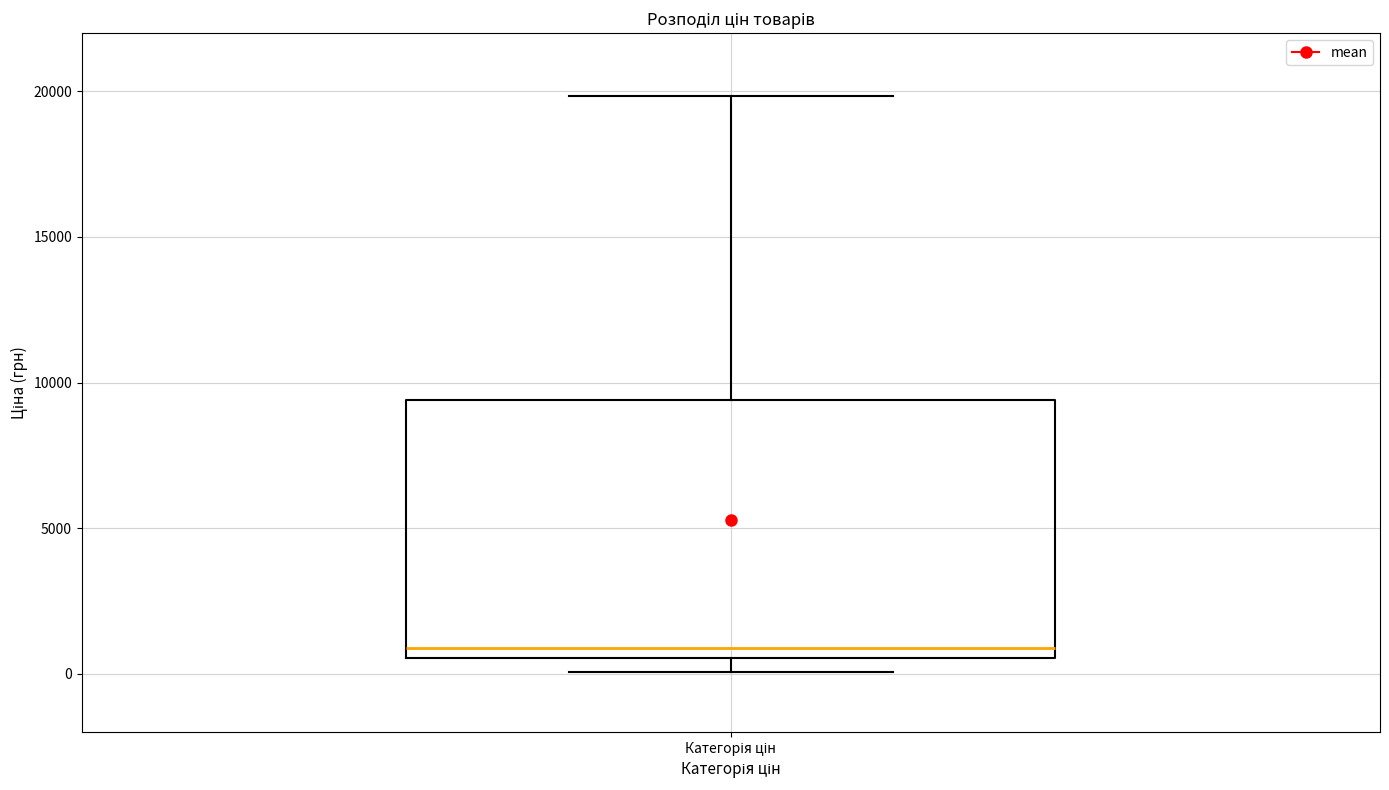

Read this box plot against the y-axis: the position of the median line, the range covered by the box, and the ends of both whiskers. The values are not printed on the chart, so give them approximately, as read against the axis.

median 1000, box 500 to 9500, whiskers 0 to 20000